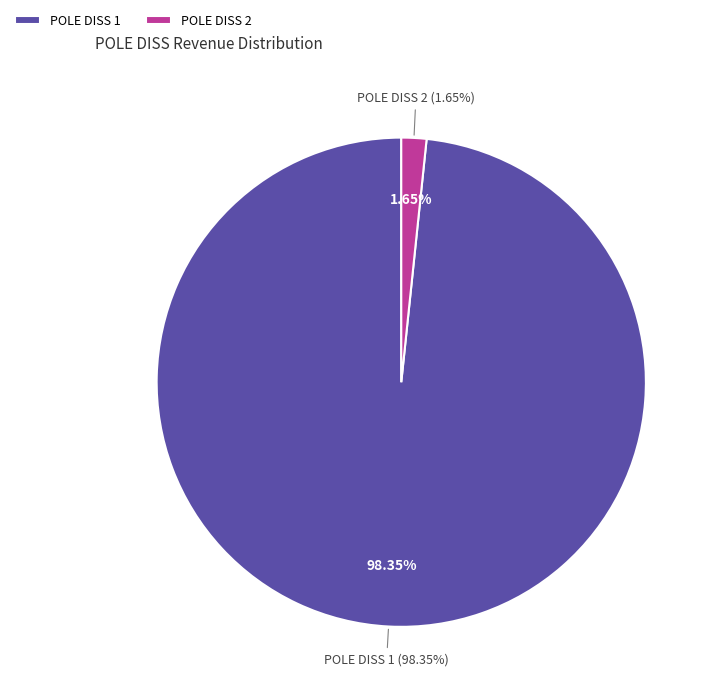

To the nearest percent, what is the average slice percentage?

50%